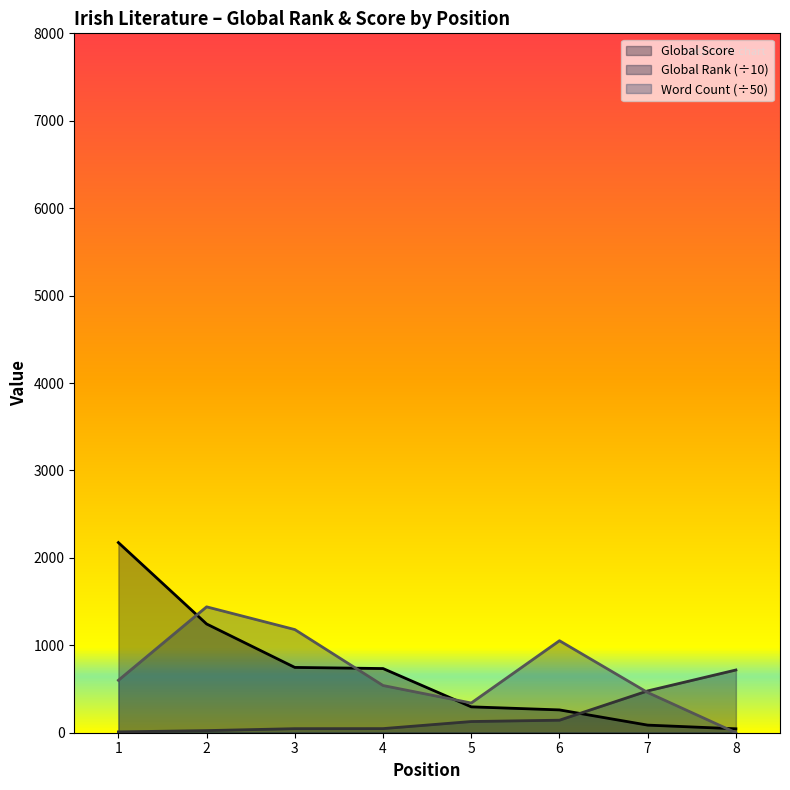

What is the value of the Global Score point at the 8th from the left?

45.0